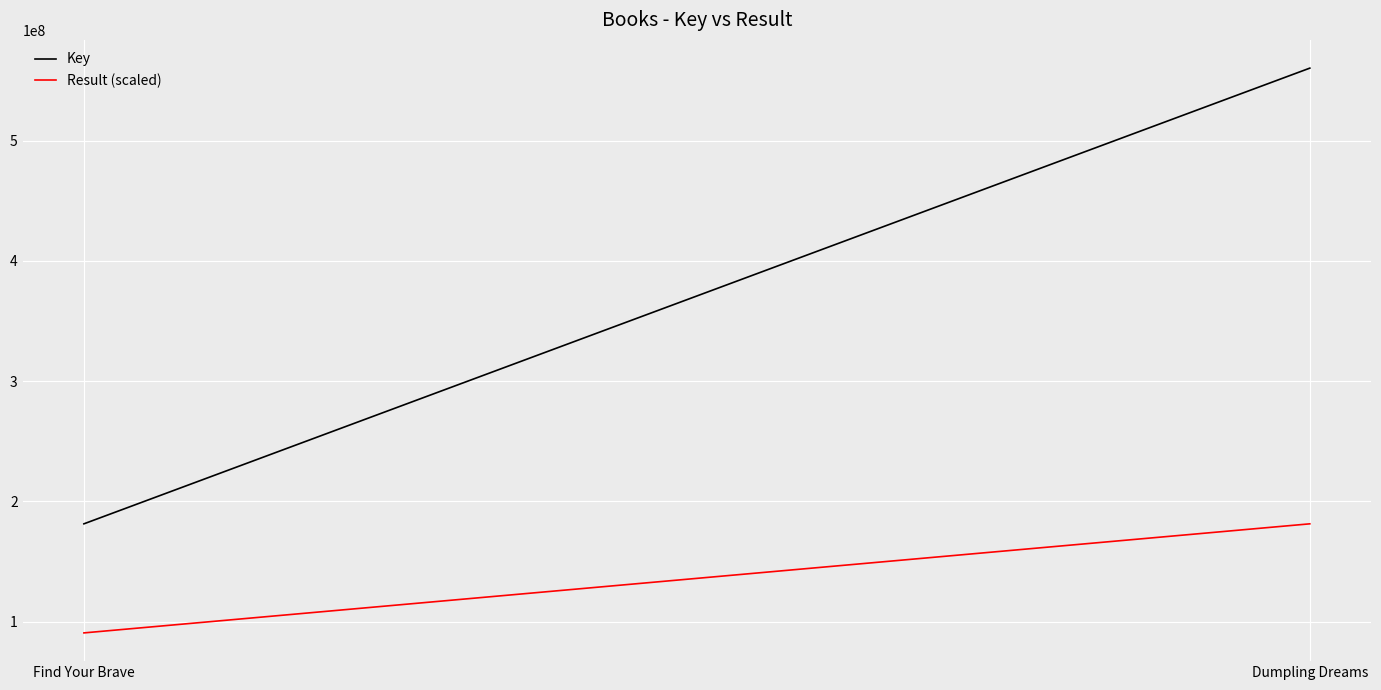

How many Key values are between 181384127 and 560280174?

2